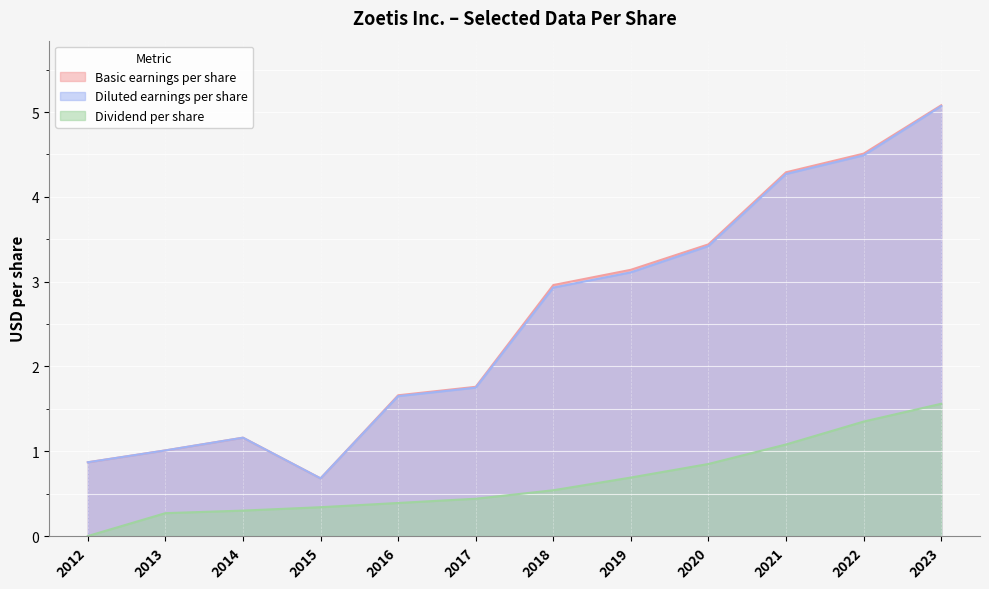

How many categories are shown in the chart?

12